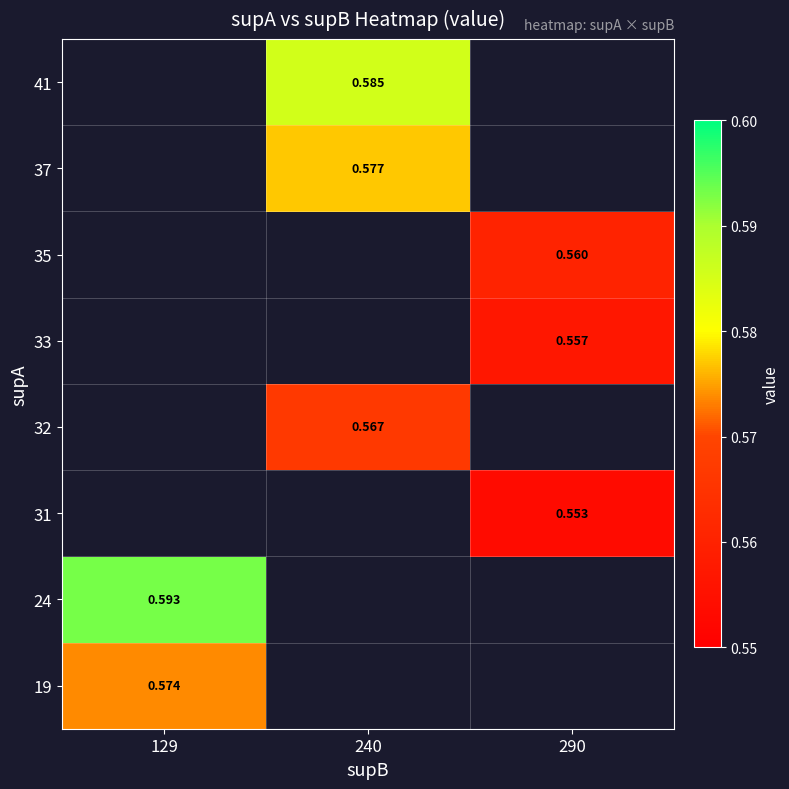

At which category does the chart reach its minimum across all series?

290